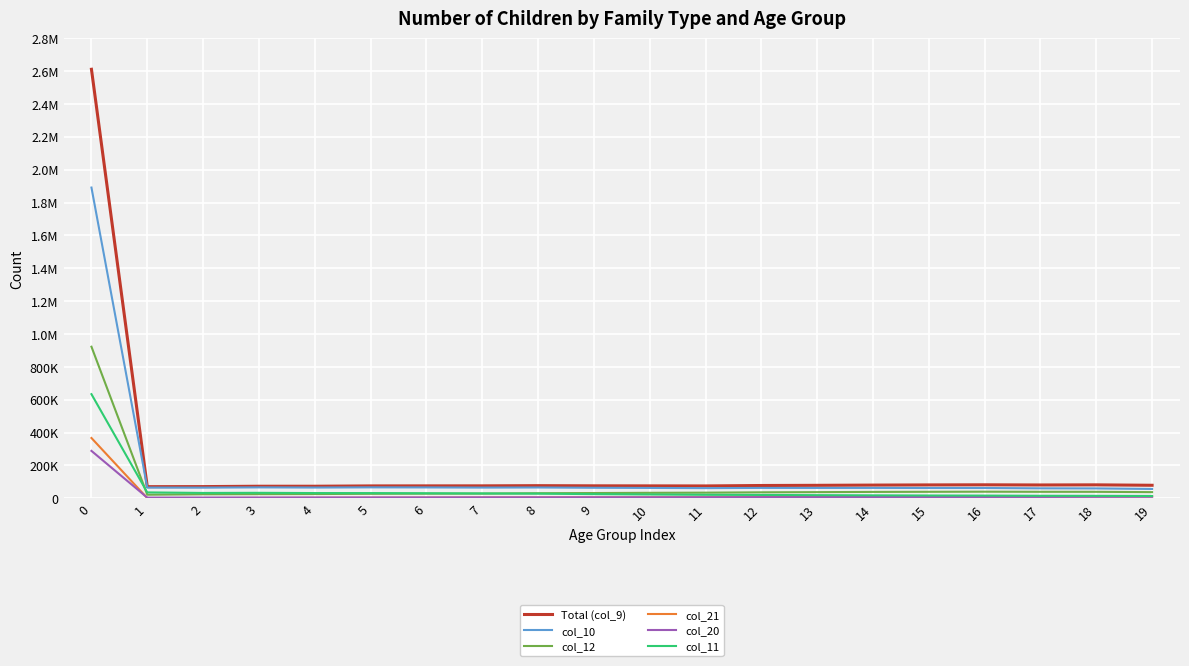

How many interior local valleys does the col_21 series have?

1